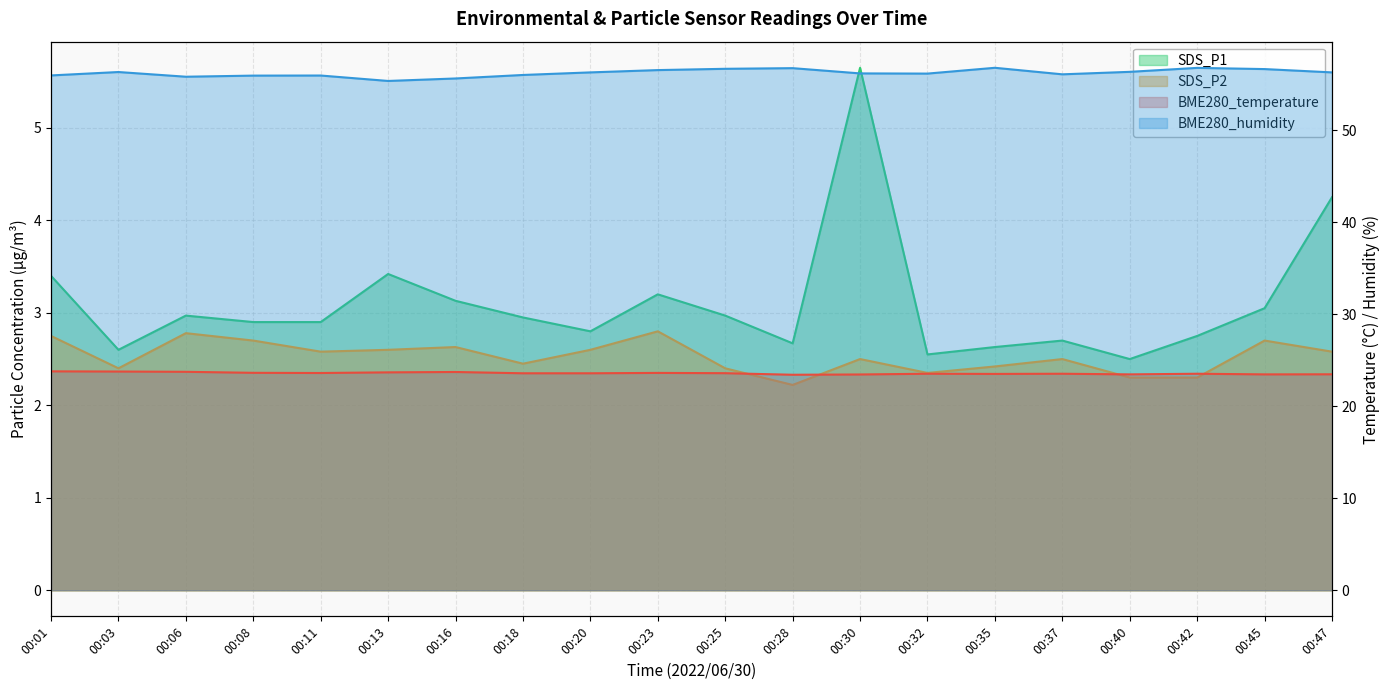

What is the sum of the BME280_temperature values at 00:42 and 00:25?

47.1